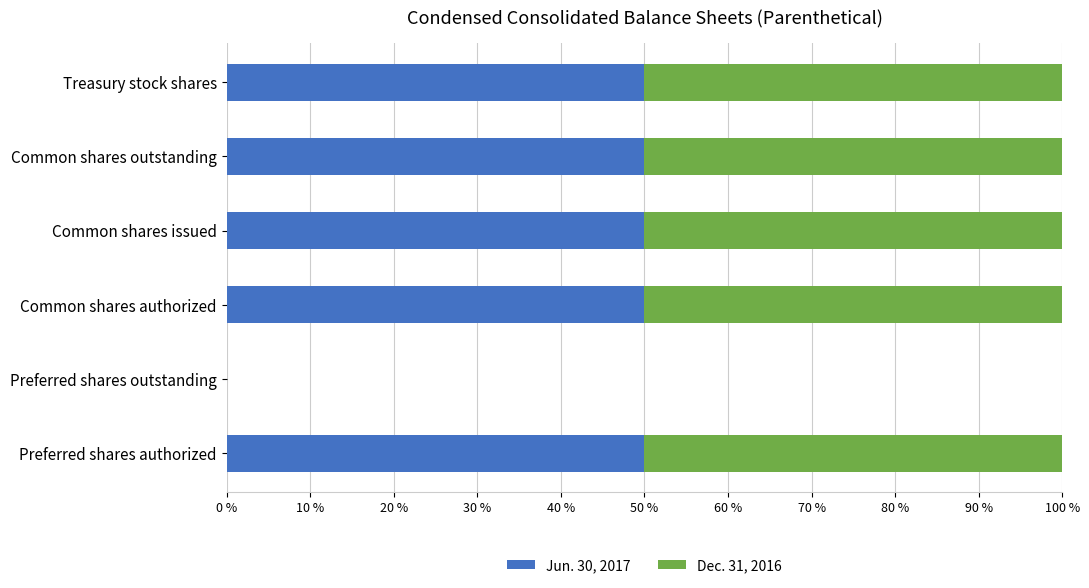

Rank the series at Common shares issued from highest to lowest value.

Jun. 30, 2017, Dec. 31, 2016